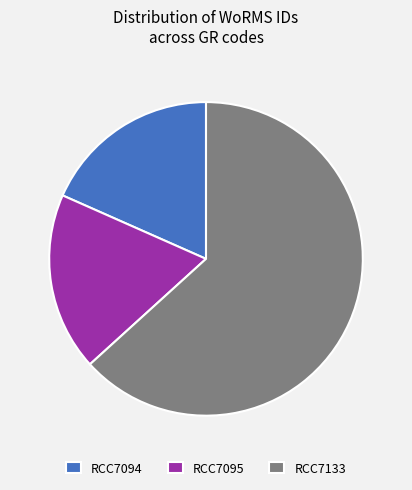

What is the ratio of the value at RCC7095 to the value at RCC7133?

0.3